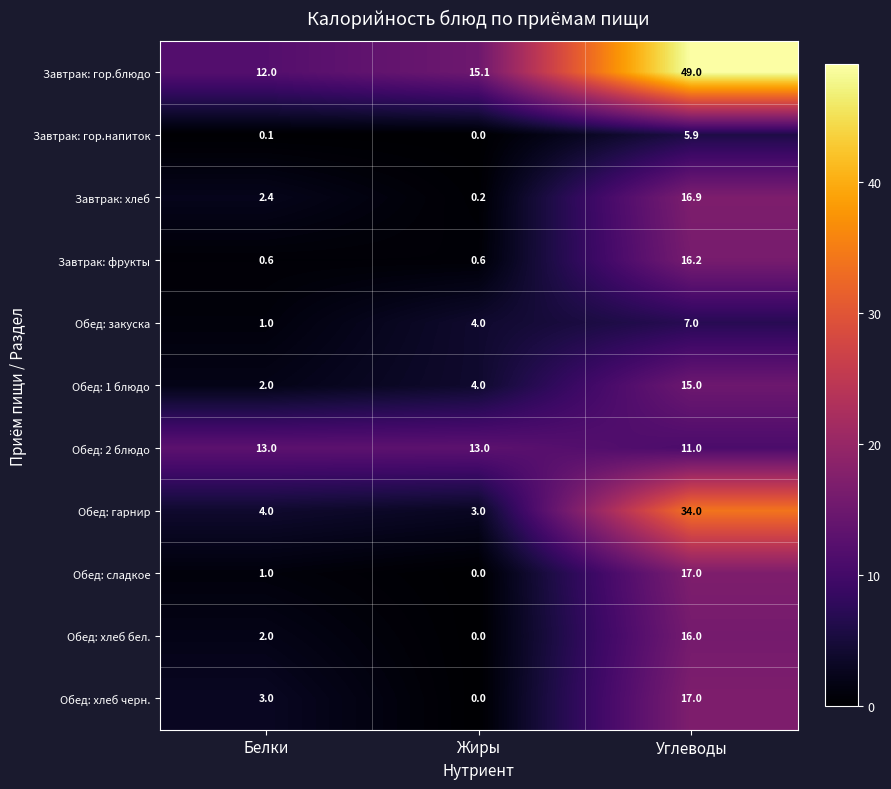

At how many categories does at least one series exceed 37?

1